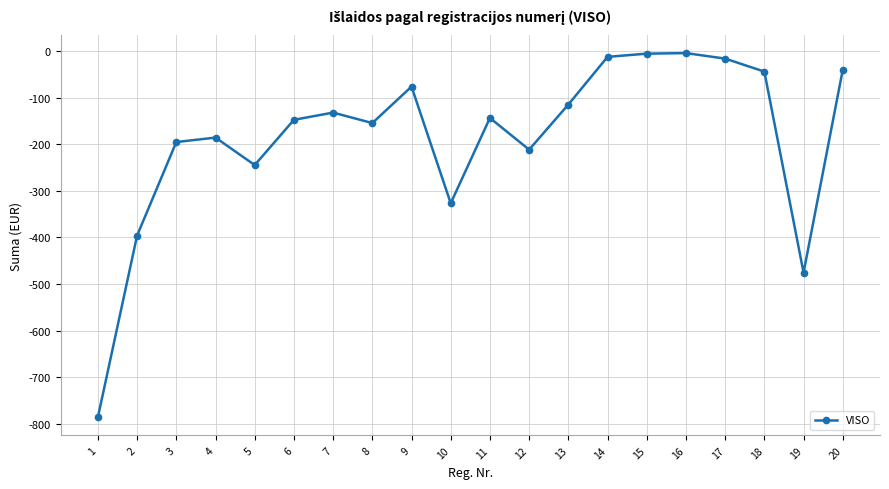

Is this an area chart (filled region under the line)?

No